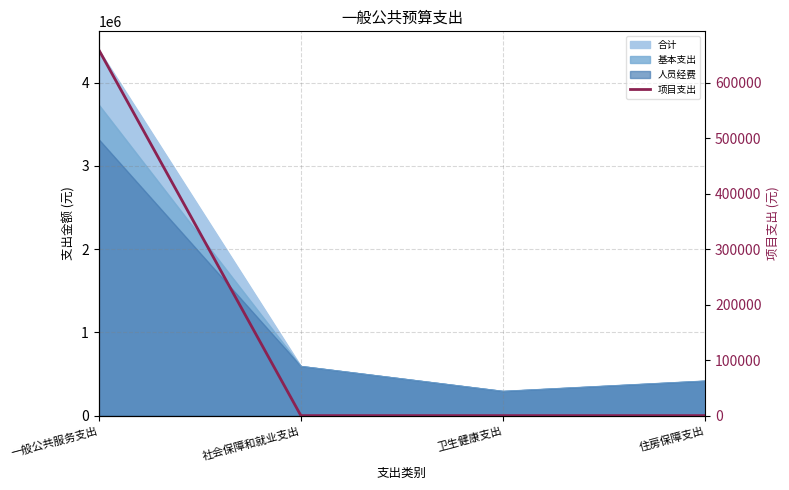

Count the values in the range 0 to 660000.

4